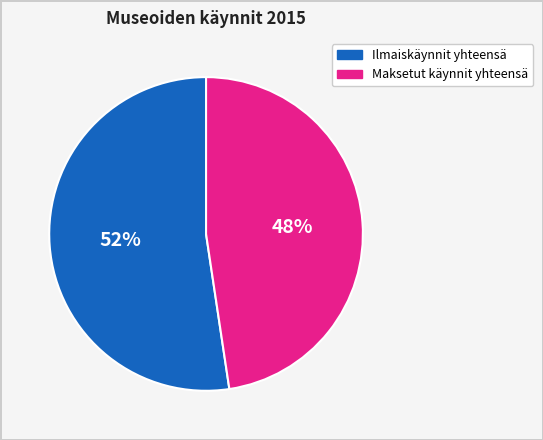

To the nearest percent, what is the combined percentage of Ilmaiskäynnit yhteensä and Maksetut käynnit yhteensä?

100%